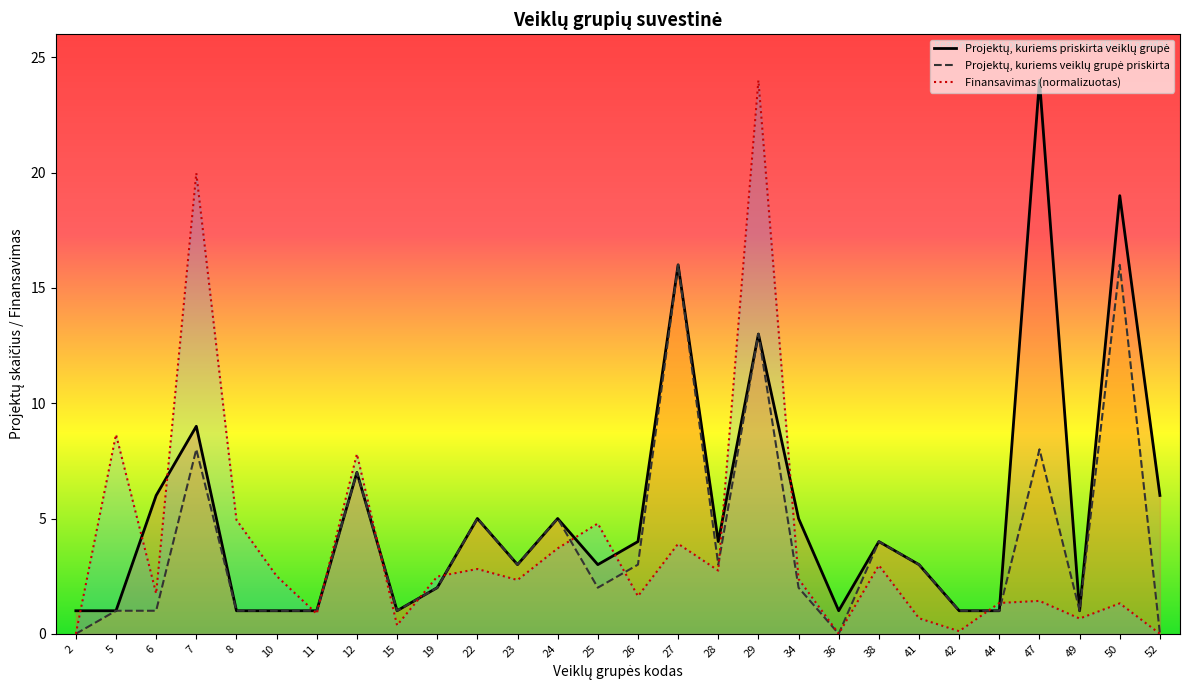

How many values in Finansavimas (normalizuotas) are above zero?

25